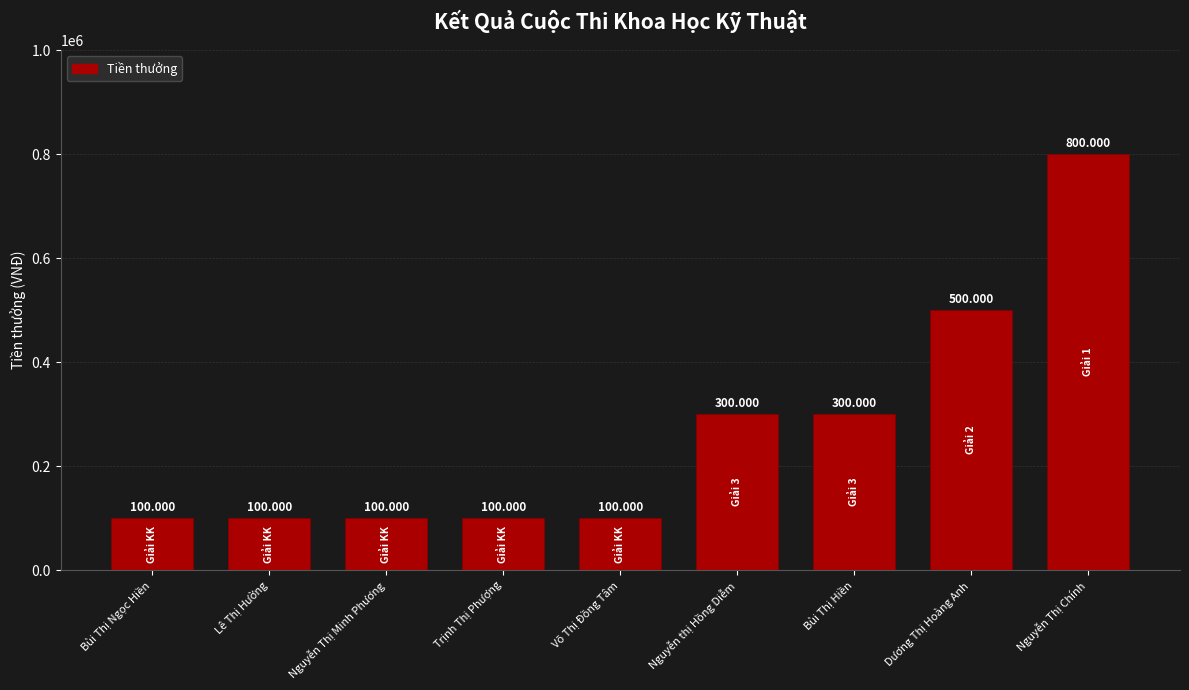

What is the value of the 8th bar from the left?

500000